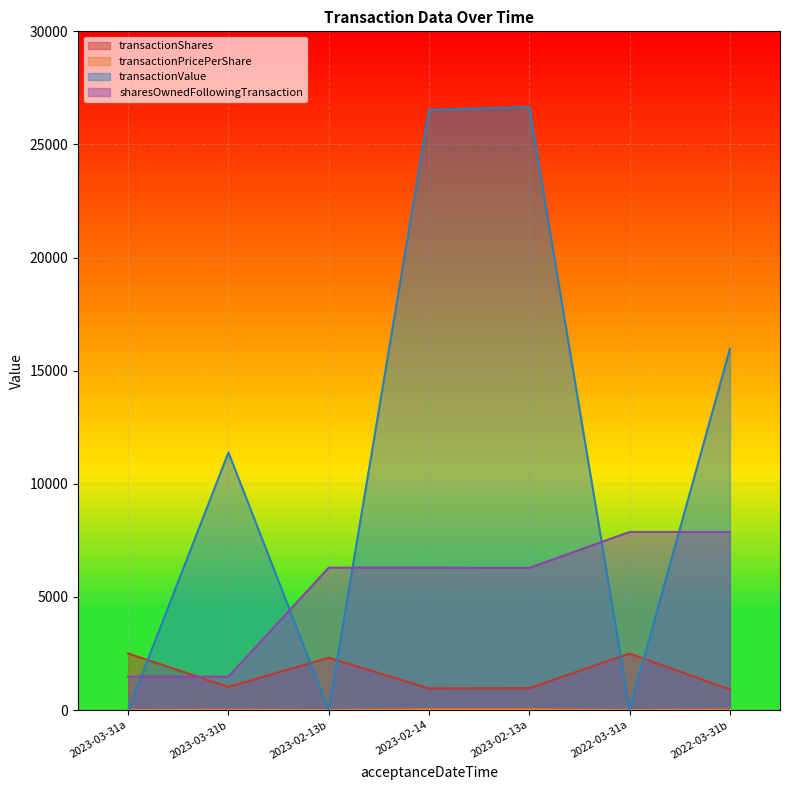

At how many categories does at least one series exceed 10082?

4